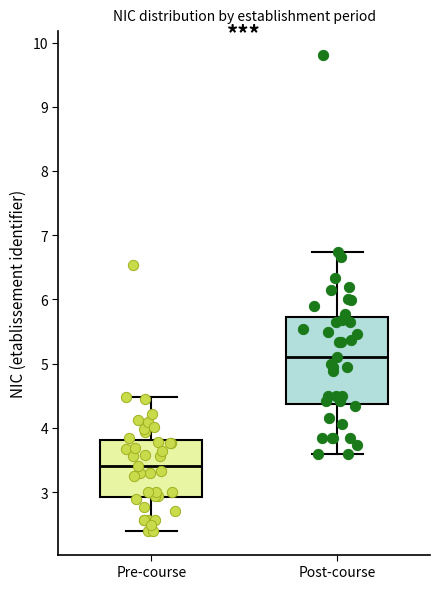

Reading left to right, read every box against the y-axis: the position of its median line, the range the box covers, and the ends of its whiskers. The values are not printed on the chart, so give them approximately, as read against the axis.

Pre-course: median 3.4, box 2.9 to 3.8, whiskers 2.4 to 4.5
Post-course: median 5.1, box 4.4 to 5.7, whiskers 3.6 to 6.7